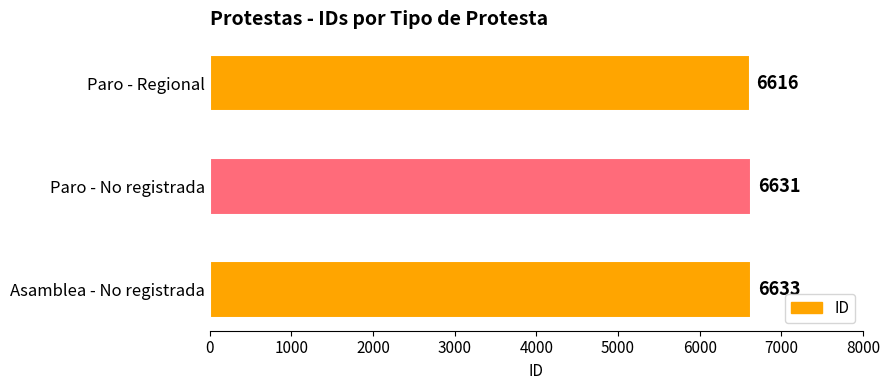

What is the minimum value shown in the chart?

6616